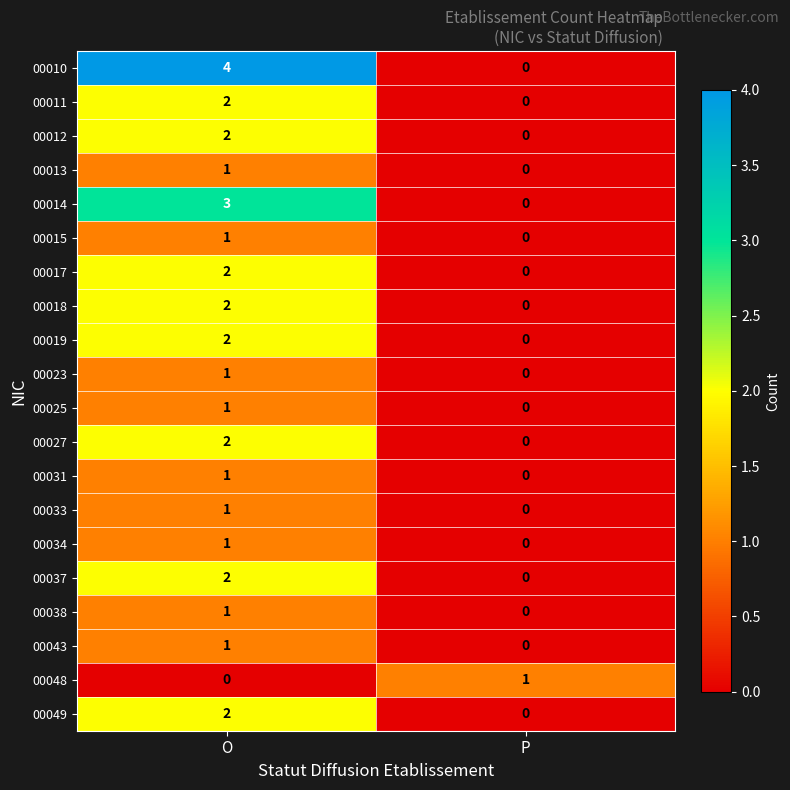

Between O and P, which series saw the biggest shift?

00010